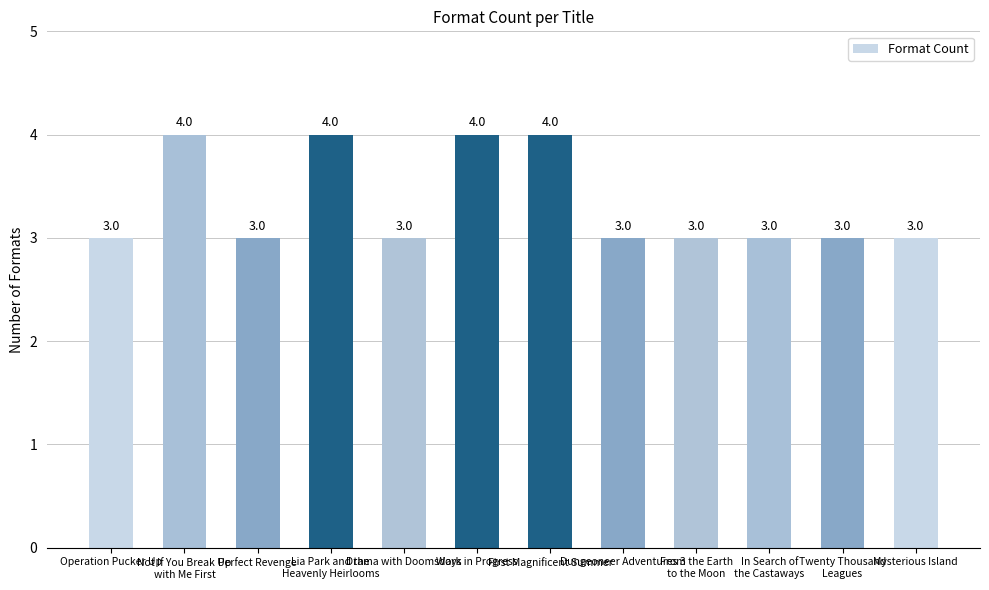

What is the minimum value shown in the chart?

3